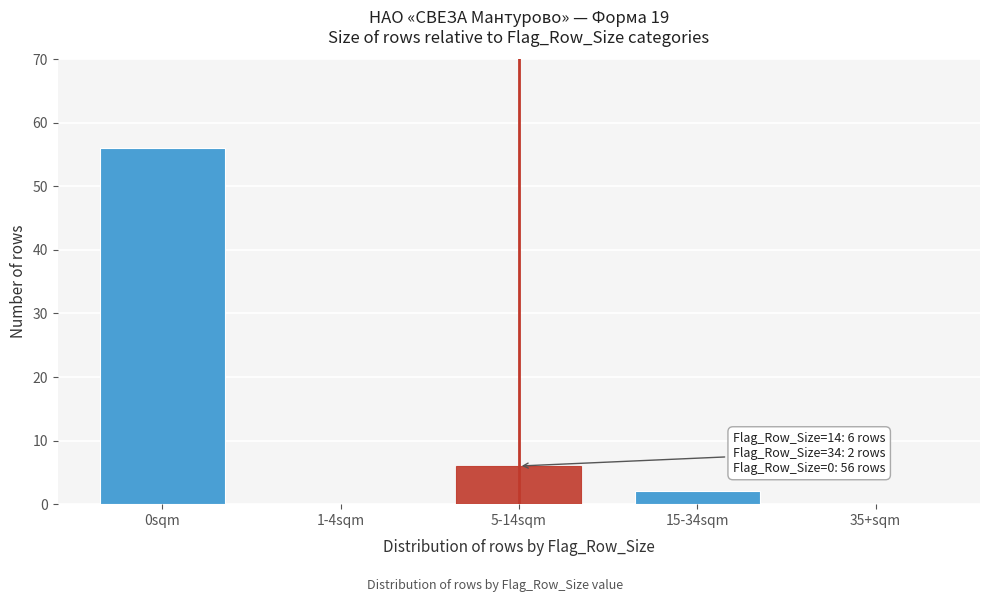

Reading left to right, transcribe all the data shown in this chart.

0sqm=56	1-4sqm=0	5-14sqm=6	15-34sqm=2	35+sqm=0